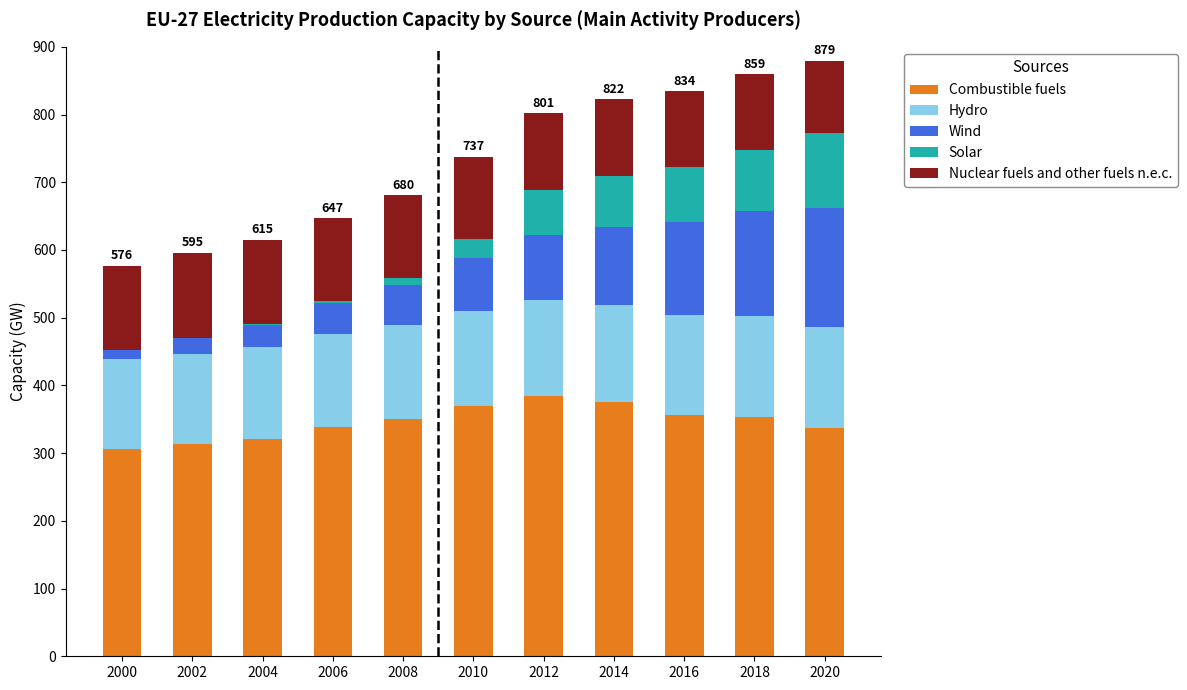

What is the total value across all series at 2018?

859.3